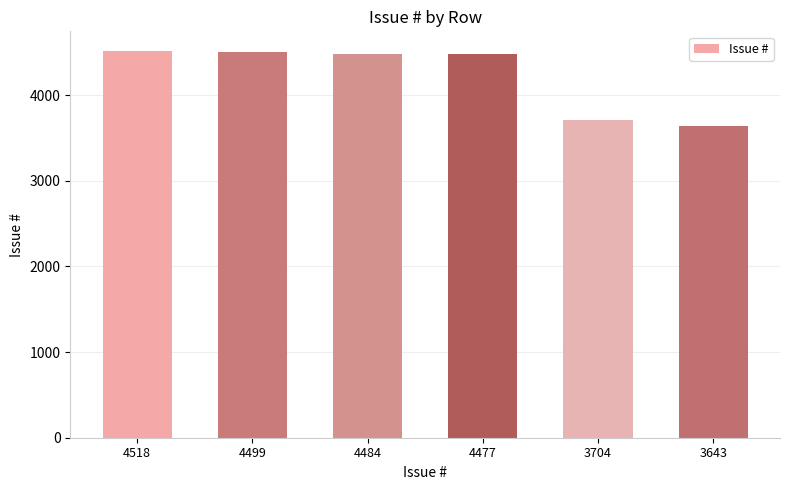

What is the difference between the values at 4484 and 4518?

34